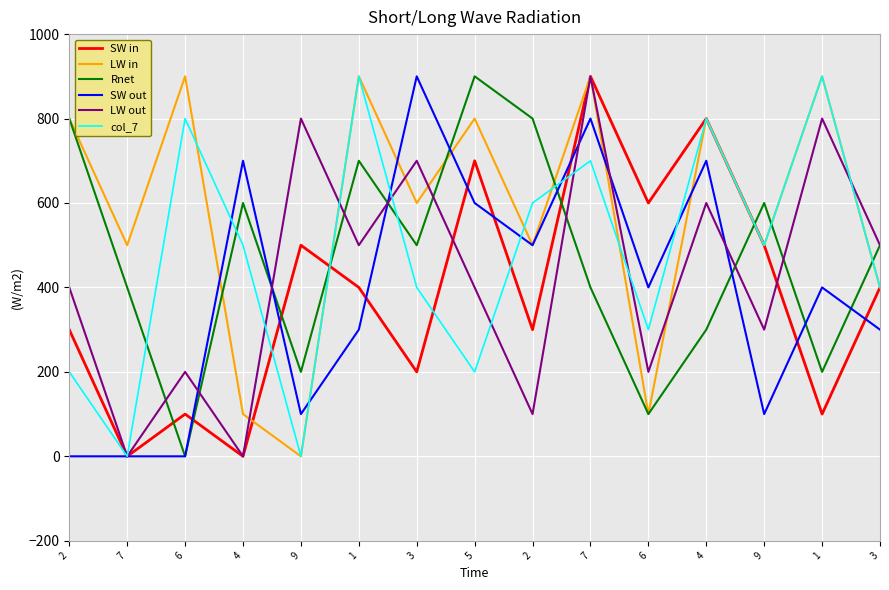

True or false: LW in has a value of 400 at 3.

True